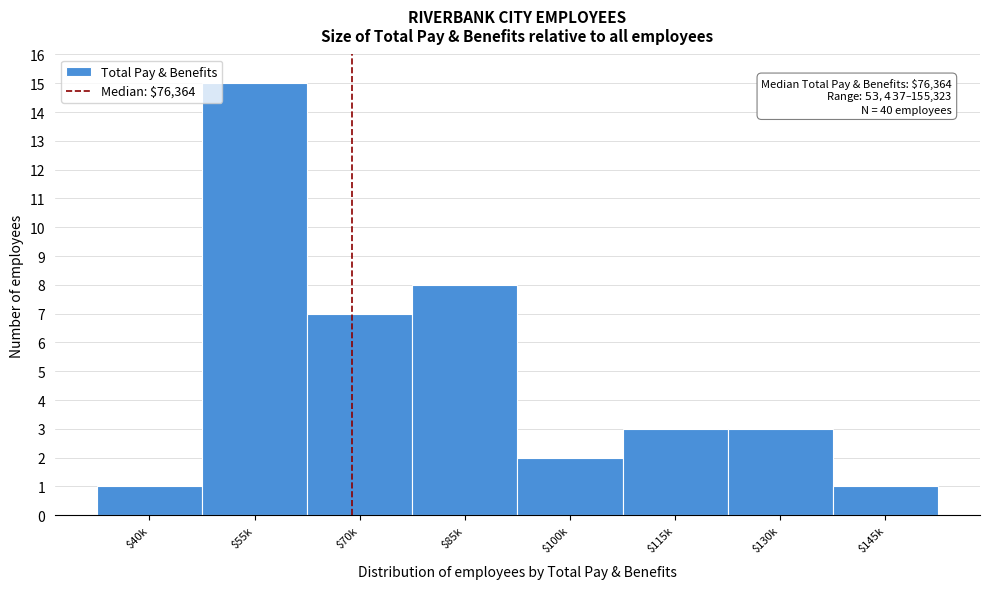

Reading left to right, what are all the values shown in this chart?

1	15	7	8	2	3	3	1